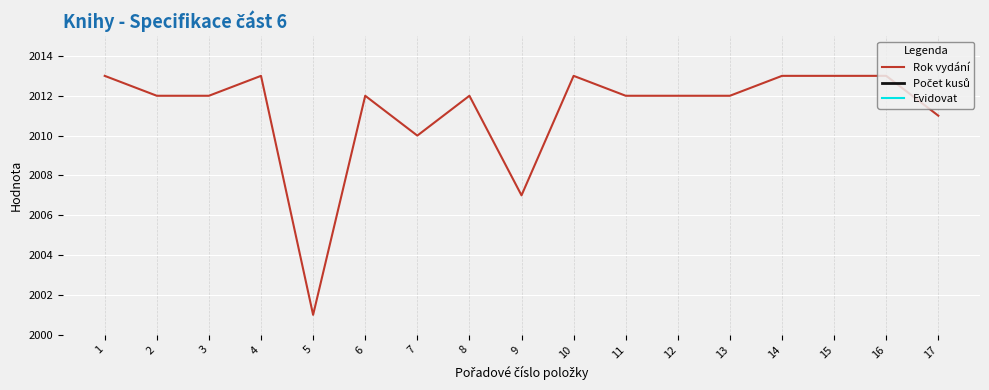

Reading right to left, list all the values displayed in this chart.

Rok vydání: 17=2011	16=2013	15=2013	14=2013	13=2012	12=2012	11=2012	10=2013	9=2007	8=2012	7=2010	6=2012	5=2001	4=2013	3=2012	2=2012	1=2013
Počet kusů: 17=1	16=1	15=1	14=1	13=1	12=1	11=1	10=1	9=1	8=1	7=1	6=1	5=1	4=1	3=1	2=1	1=2
Evidovat: 17=215	16=215	15=215	14=215	13=215	12=215	11=215	10=215	9=215	8=215	7=215	6=215	5=215	4=215	3=215	2=215	1=215